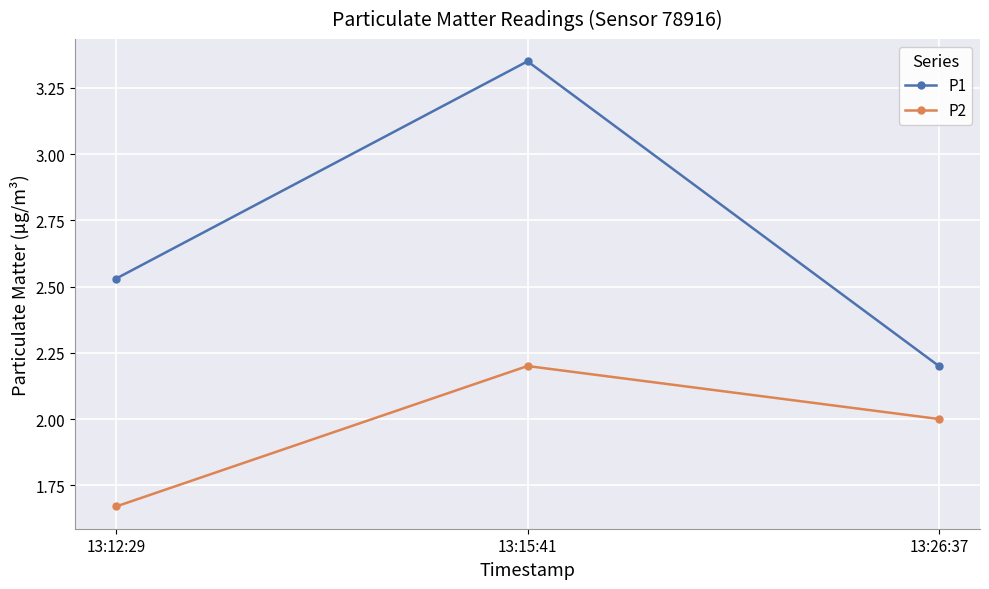

Is it true that P2 equals 0.4 at 13:15:41?

False